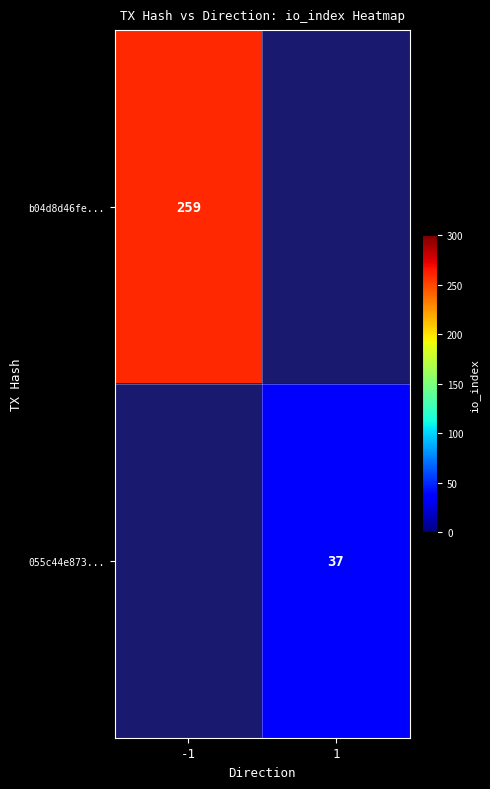

Which category has the highest value across all series?

-1